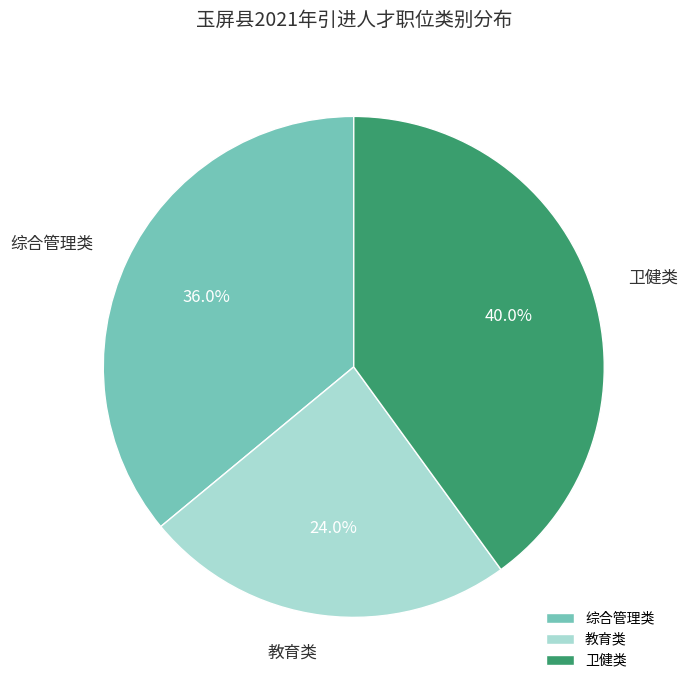

Is there any slice that represents more than half of the pie?

No